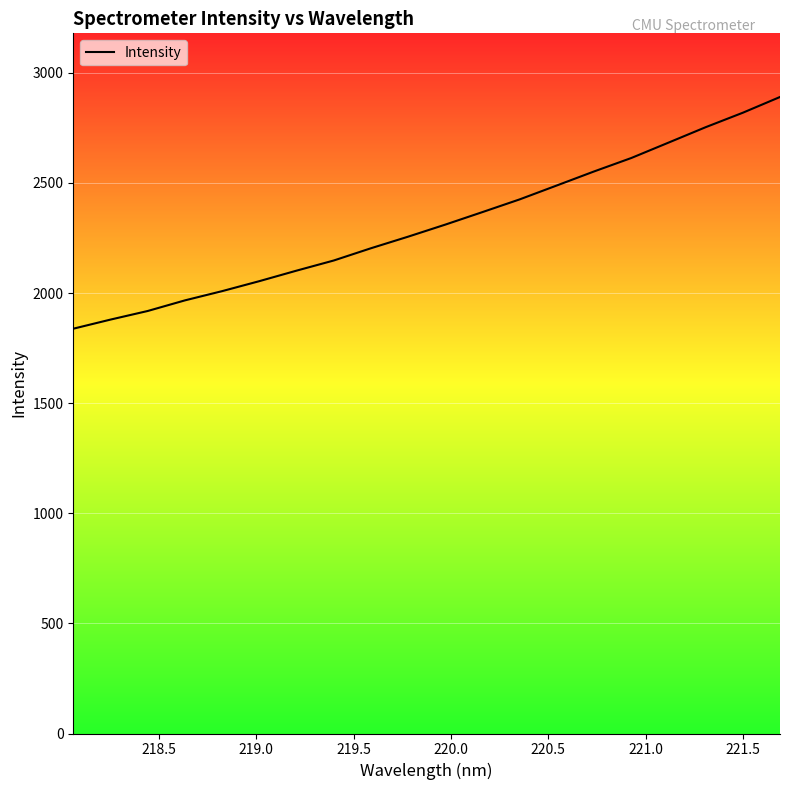

What is the difference between the maximum and minimum values?

1052.2